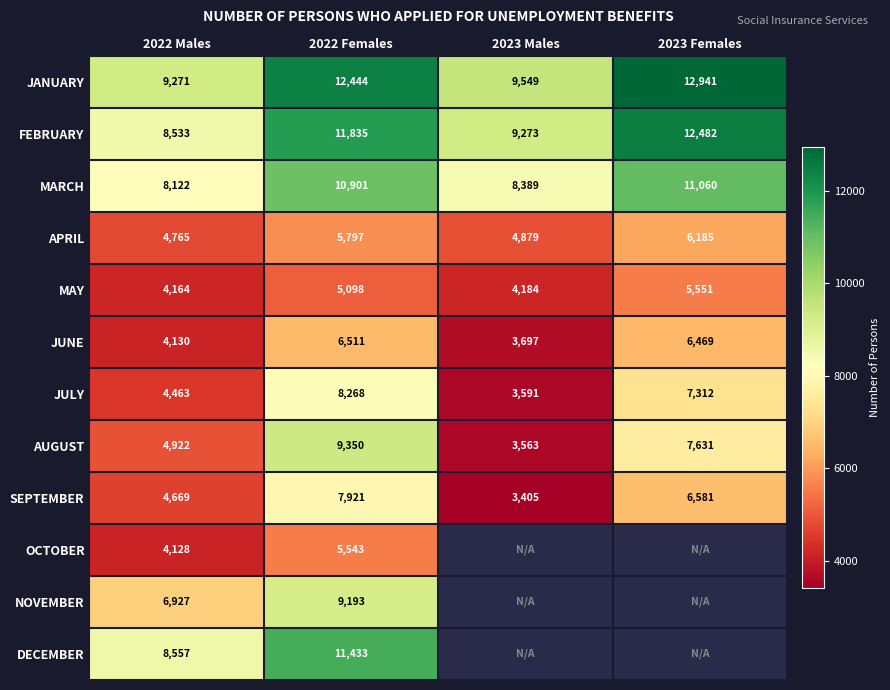

At which category does the chart reach its minimum across all series?

2023 Males